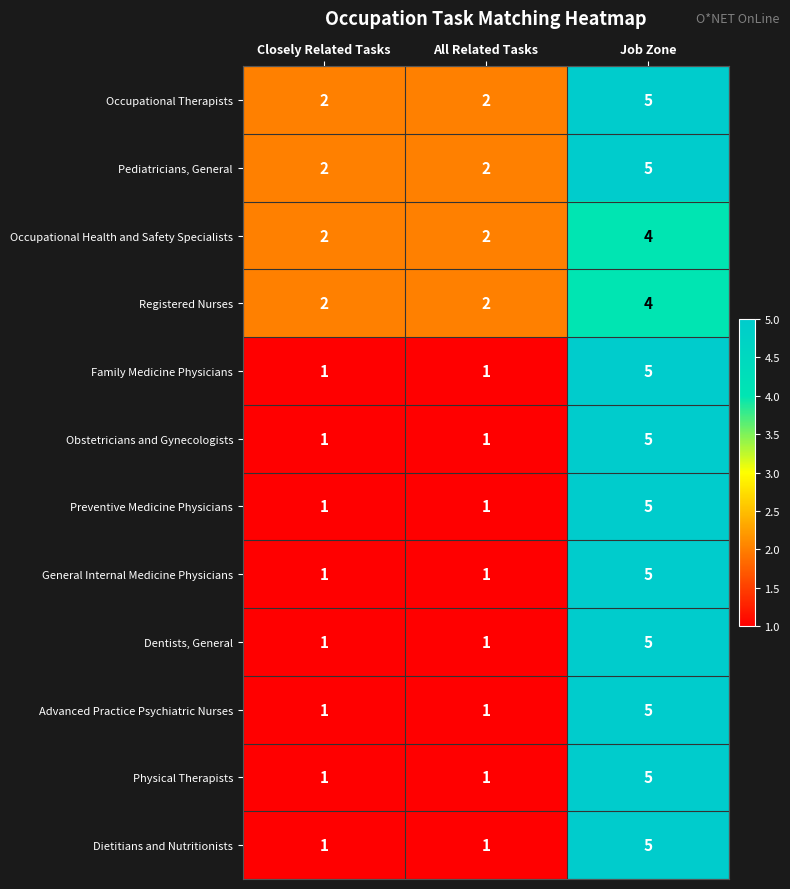

What is the total value across all series at Job Zone?

58